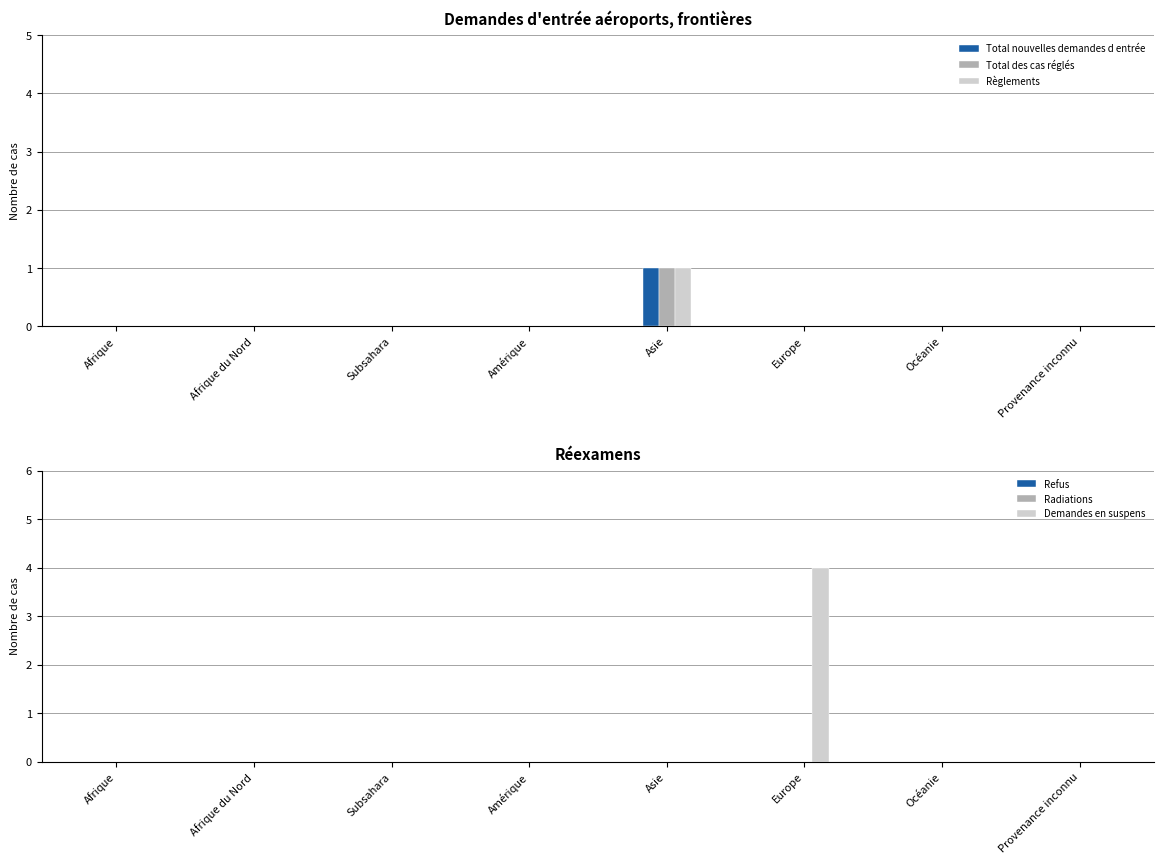

Is it true that Total des cas réglés equals 2 at Asie?

False